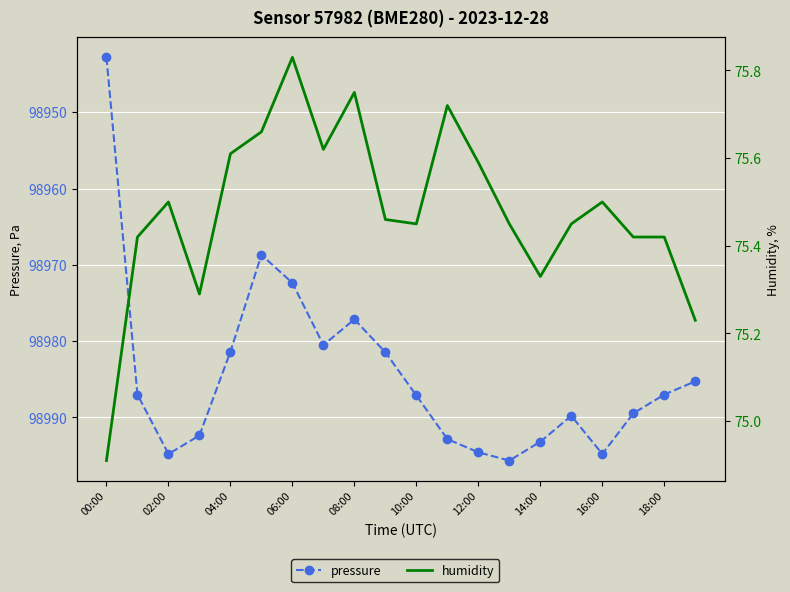

What position from the right is 14:00?

6